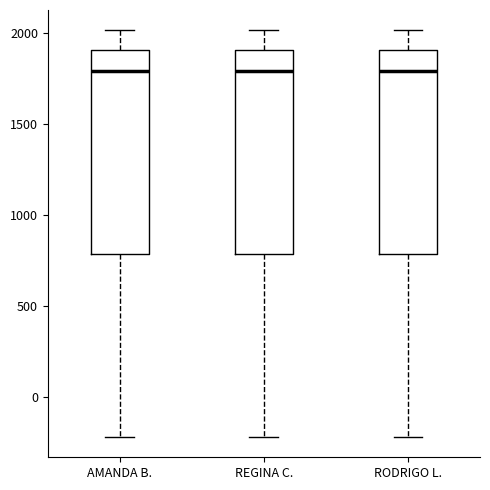

Reading left to right, read every box against the y-axis: the position of its median line, the range the box covers, and the ends of its whiskers. The values are not printed on the chart, so give them approximately, as read against the axis.

AMANDA B.: median 1800, box 800 to 1900, whiskers -200 to 2000
REGINA C.: median 1800, box 800 to 1900, whiskers -200 to 2000
RODRIGO L.: median 1800, box 800 to 1900, whiskers -200 to 2000